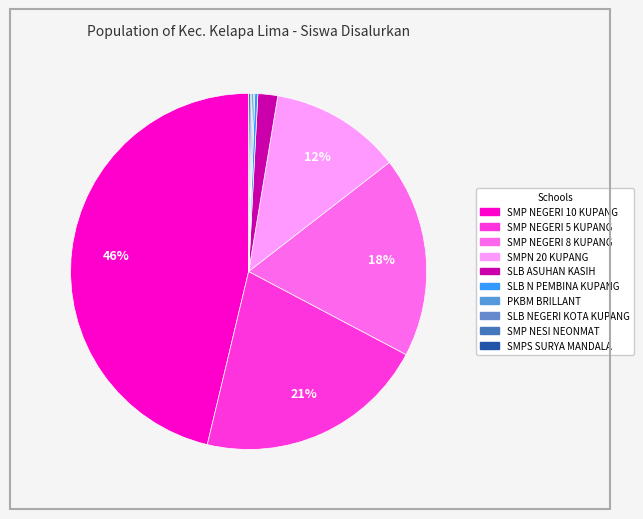

Combined, what portion of the pie is SMP NEGERI 5 KUPANG and SLB ASUHAN KASIH?

22.8%